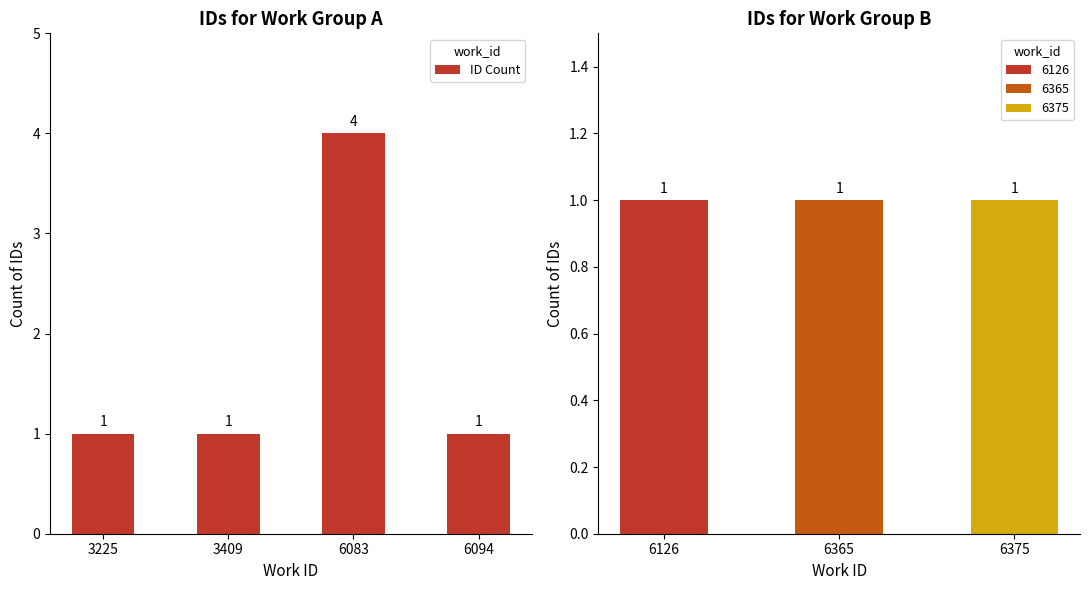

How many data points in ID Count are above 1?

1